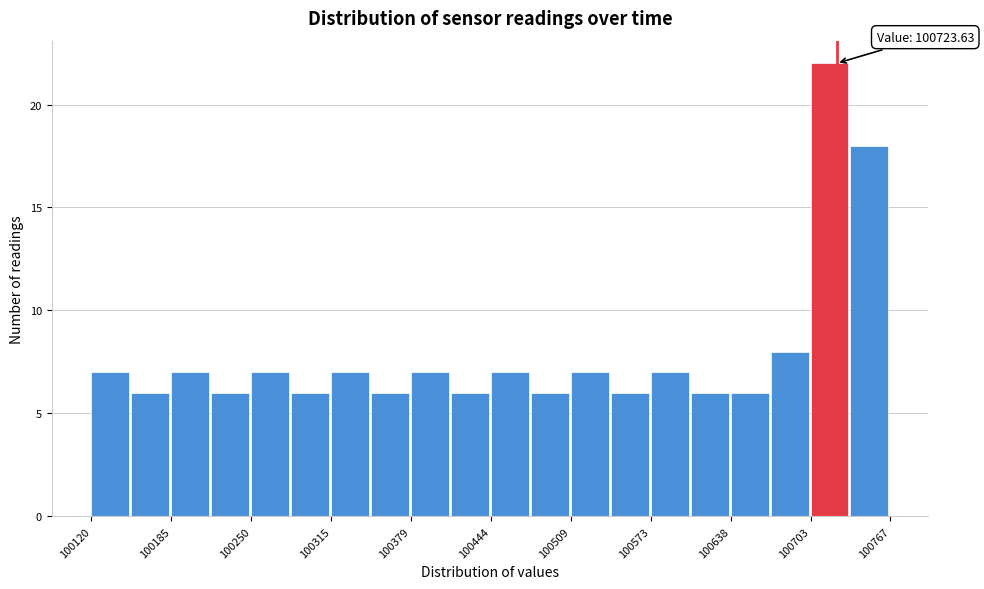

Read against the x-axis, roughly where is the centre of the tallest bar?

100720